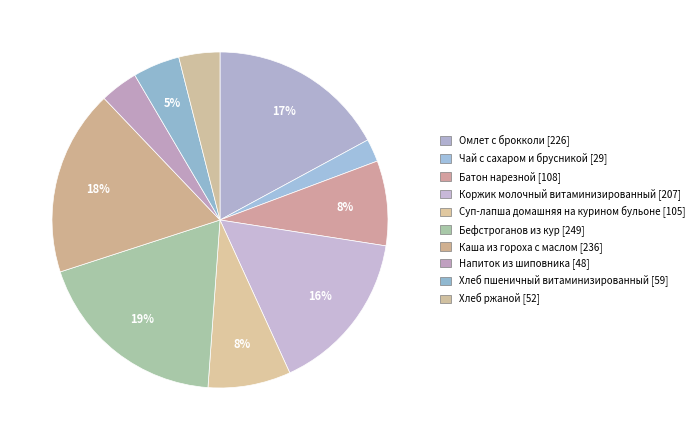

How many slices are in this pie chart?

10